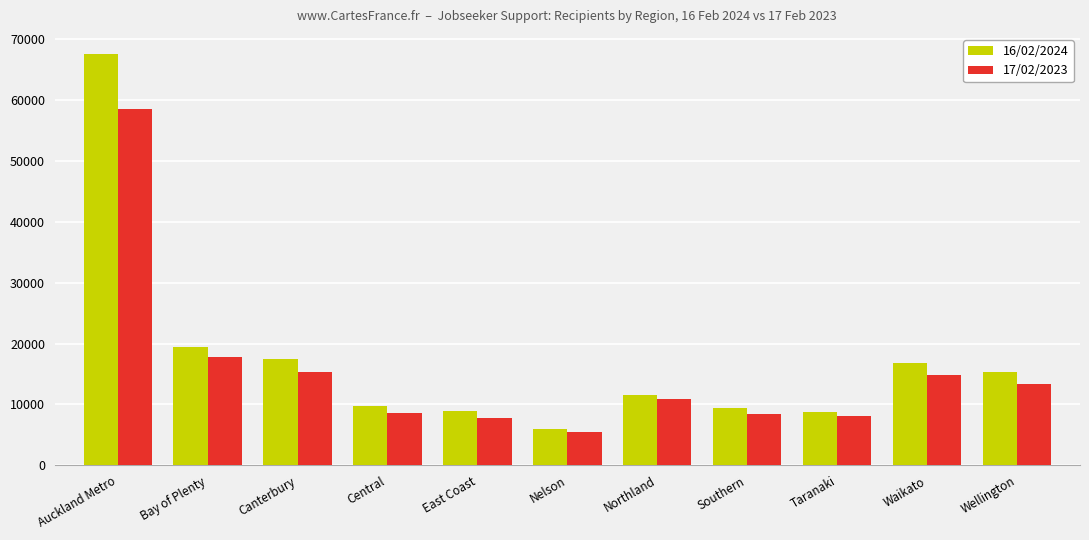

How many data points does each series have?

11